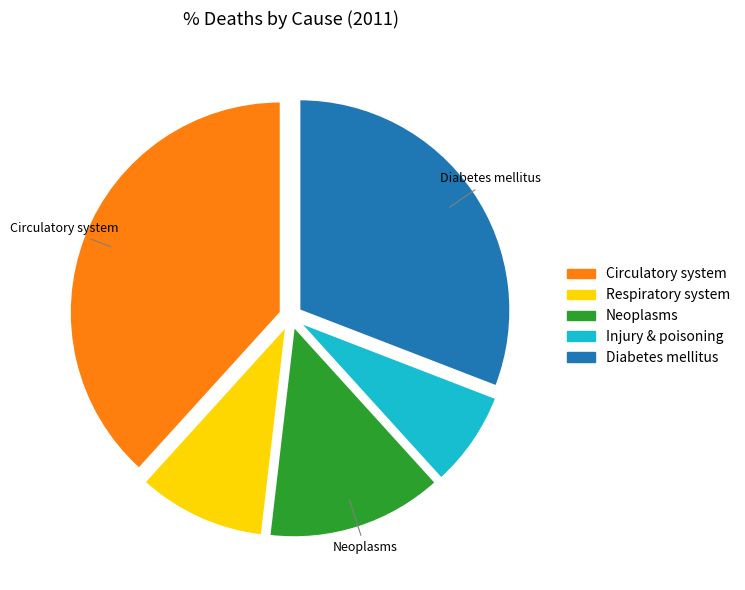

Is there a majority slice in this chart?

No